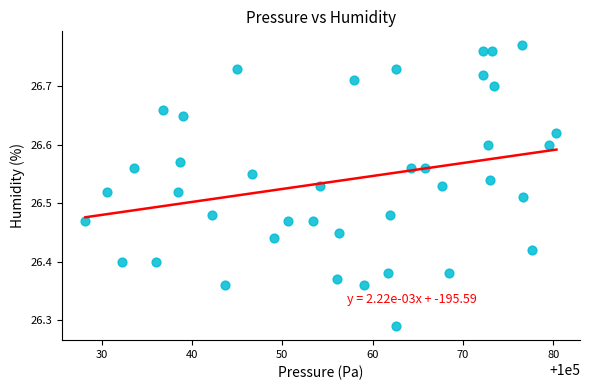

What is the range of X values (max minus min)?

52.1